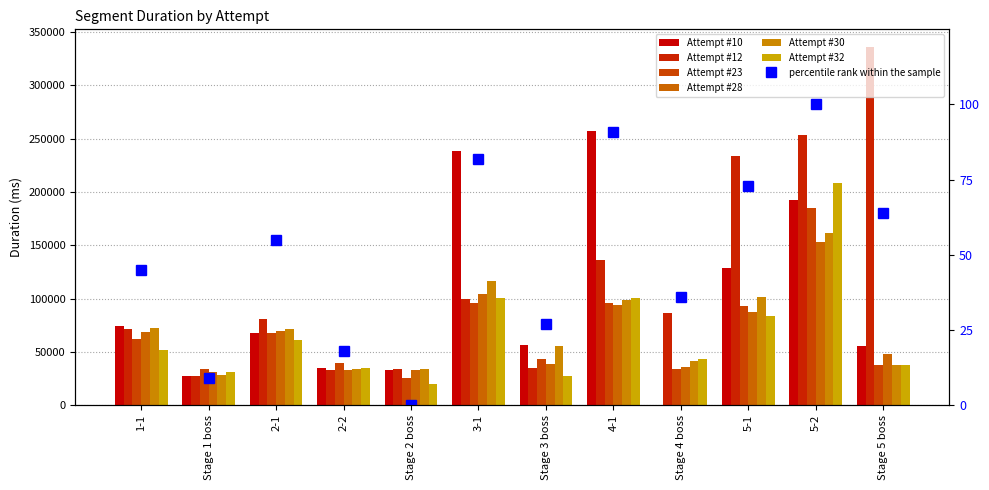

How many bars are there in total?

72